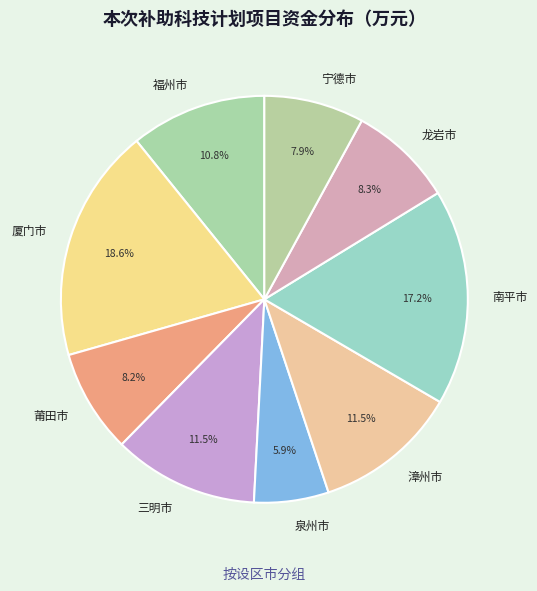

Is there a majority slice in this chart?

No